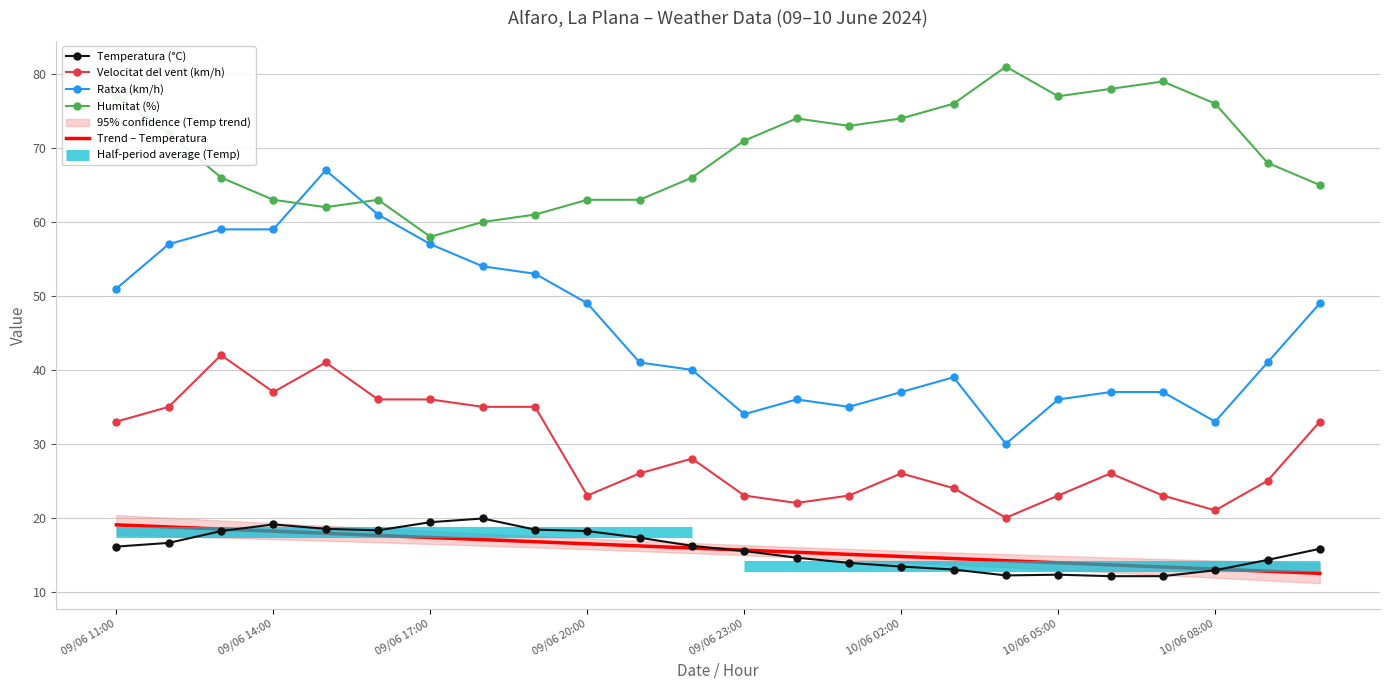

What is the sum of all Humitat (%) values?

1666.0